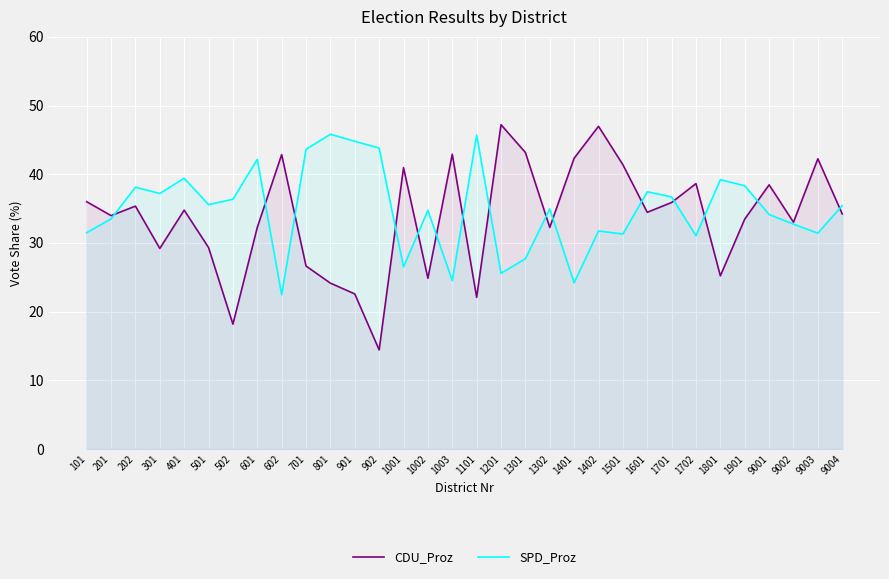

How many interior local valleys does the SPD_Proz series have?

10